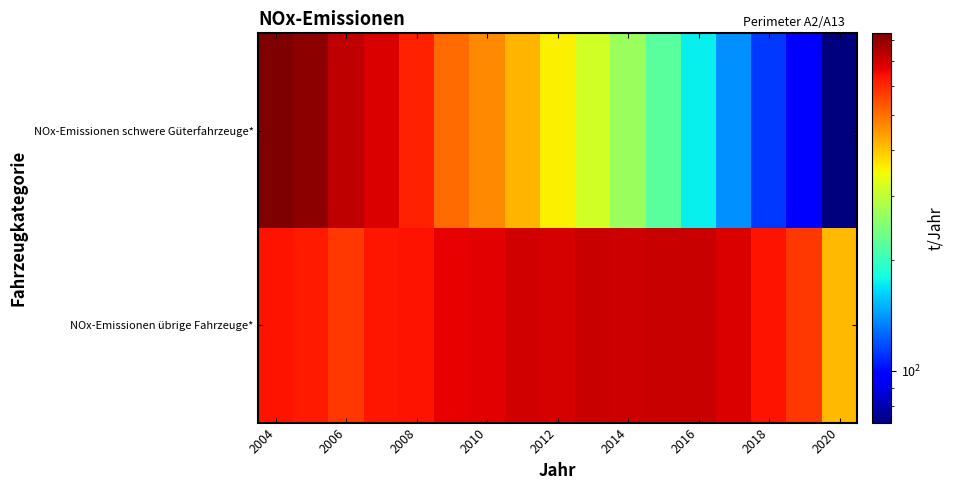

Reading left to right, transcribe all the data shown in this chart.

NOx-Emissionen schwere Güterfahrzeuge*: 833.3	802.7	726.9	687.7	608.8	504.7	467.7	415.3	359.2	315.1	269.7	222.3	174.9	138.9	113.0	95.4	72.2
NOx-Emissionen übrige Fahrzeuge*: 636.6	623.2	577.8	629.5	632.0	663.9	674.9	697.3	694.1	711.2	707.7	713.2	712.6	682.6	636.9	577.8	411.3